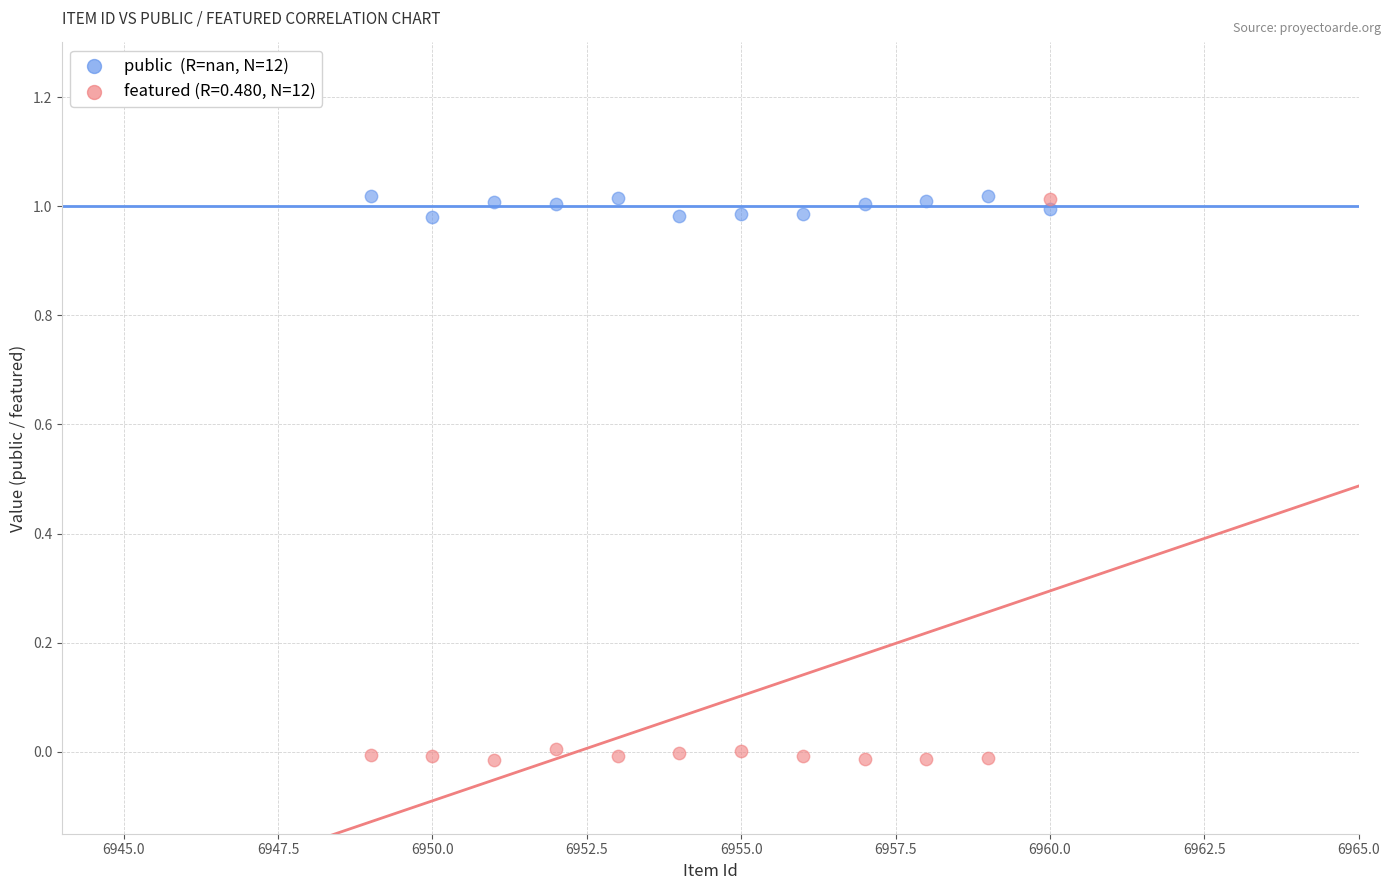

Across all data points, what is the range of X values (max minus min)?

11.0